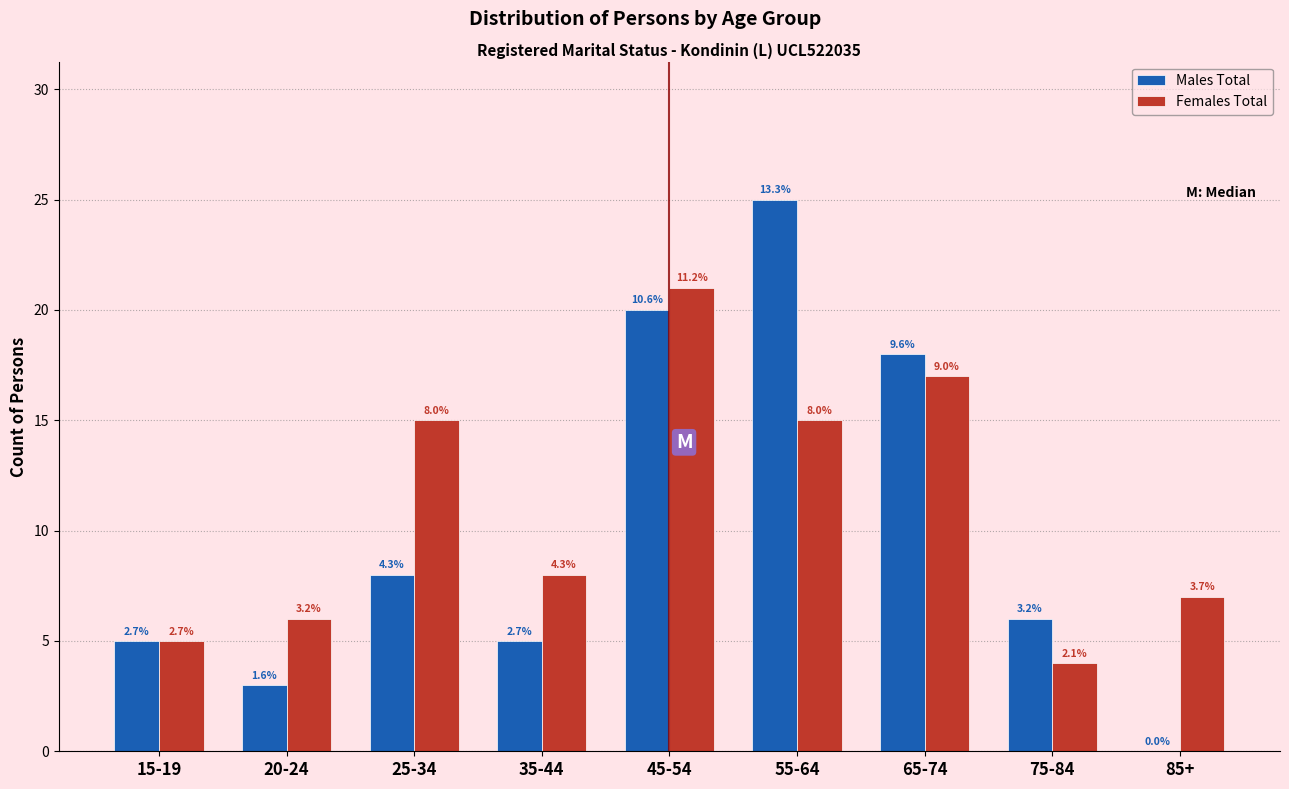

What are all the series names shown in the legend?

Males Total, Females Total